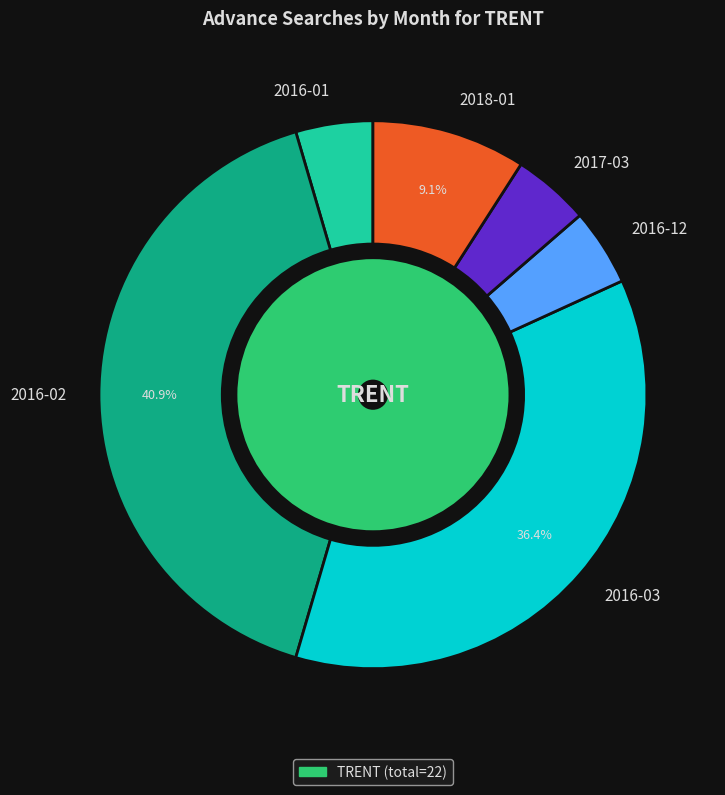

True or false: 2016-09 accounts for 1% of the total.

False